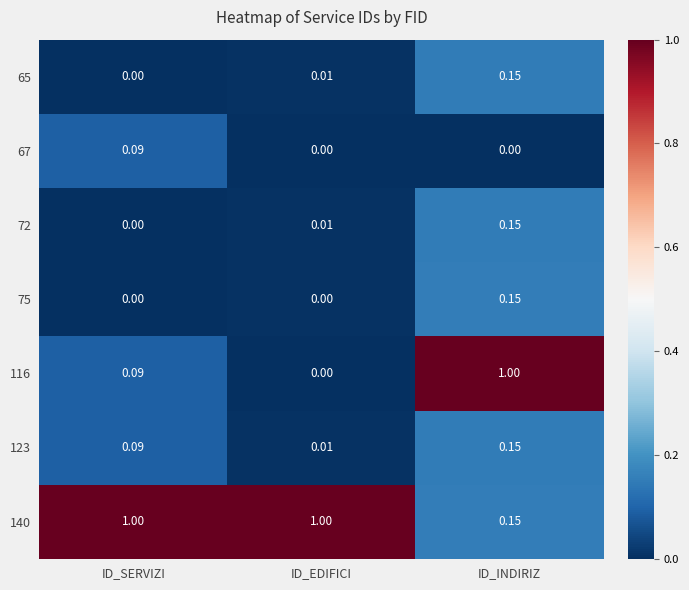

Is the value of 72 at ID_SERVIZI greater than the value of 123 at ID_EDIFICI?

No